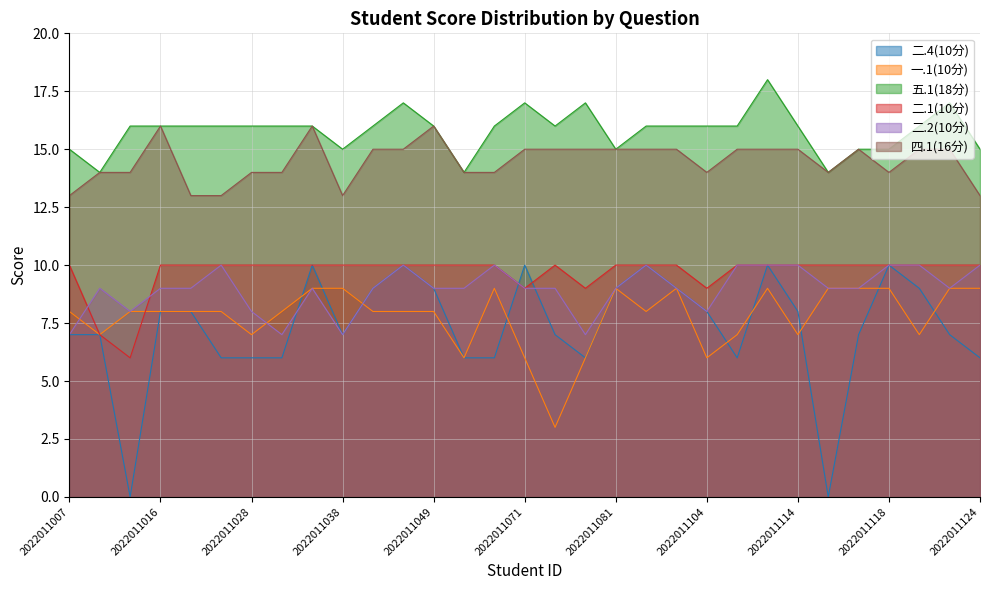

How many data points in 二.2(10分) are above 9?

10